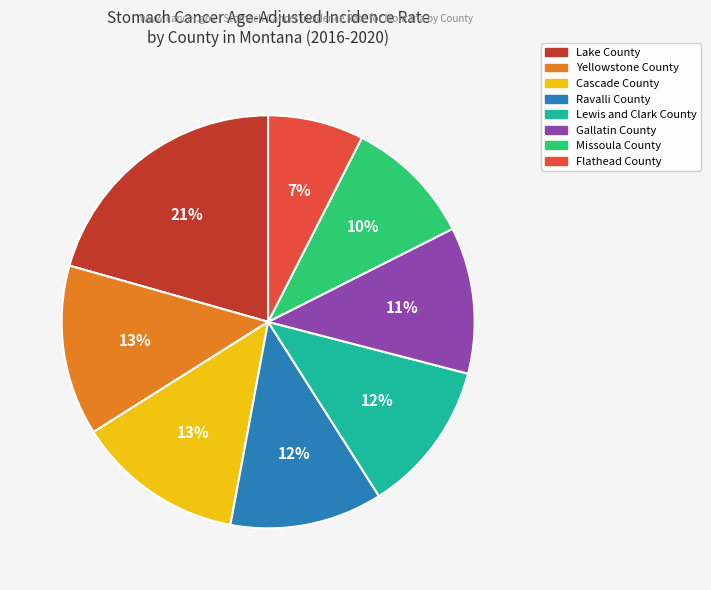

How many segments does this pie chart have?

8